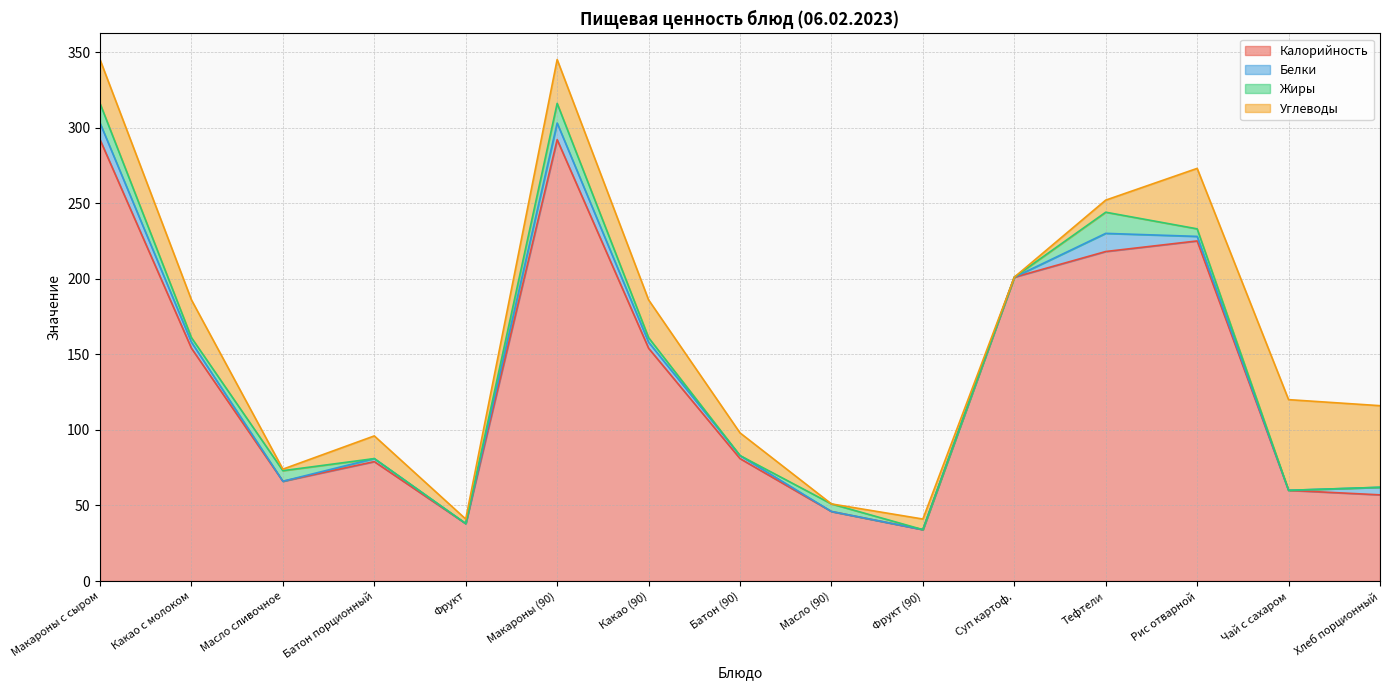

Rank the series by their maximum value, from lowest to highest.

Белки, Жиры, Углеводы, Калорийность